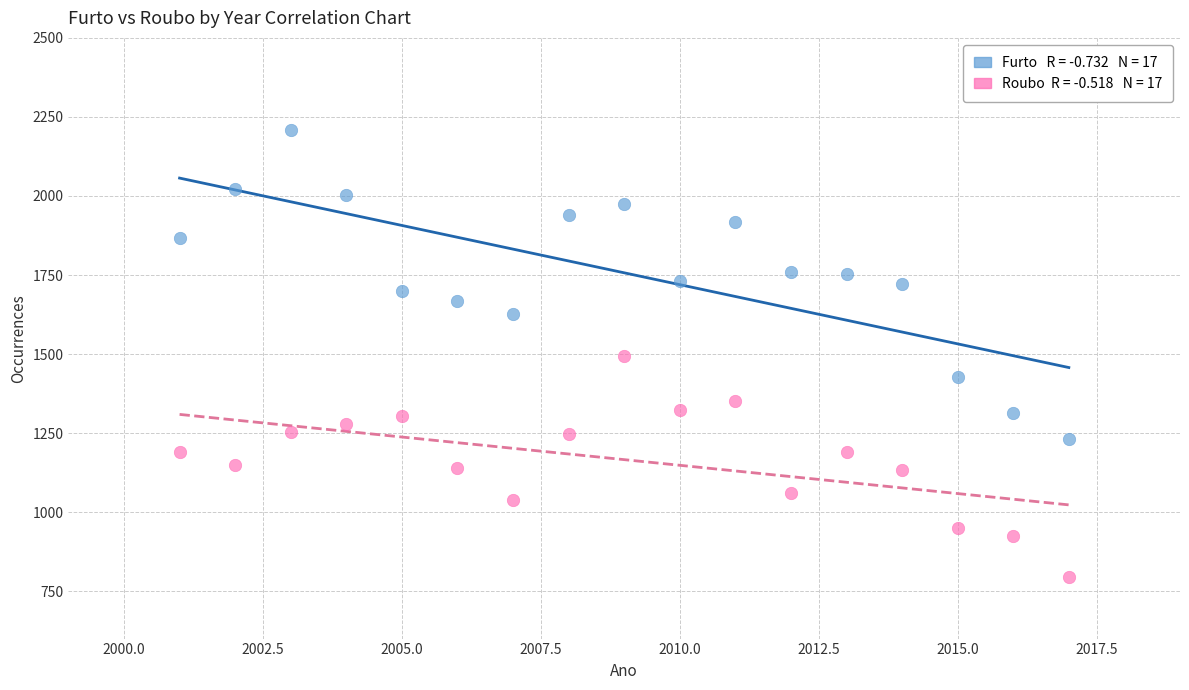

Across all data points, what is the range of X values (max minus min)?

16